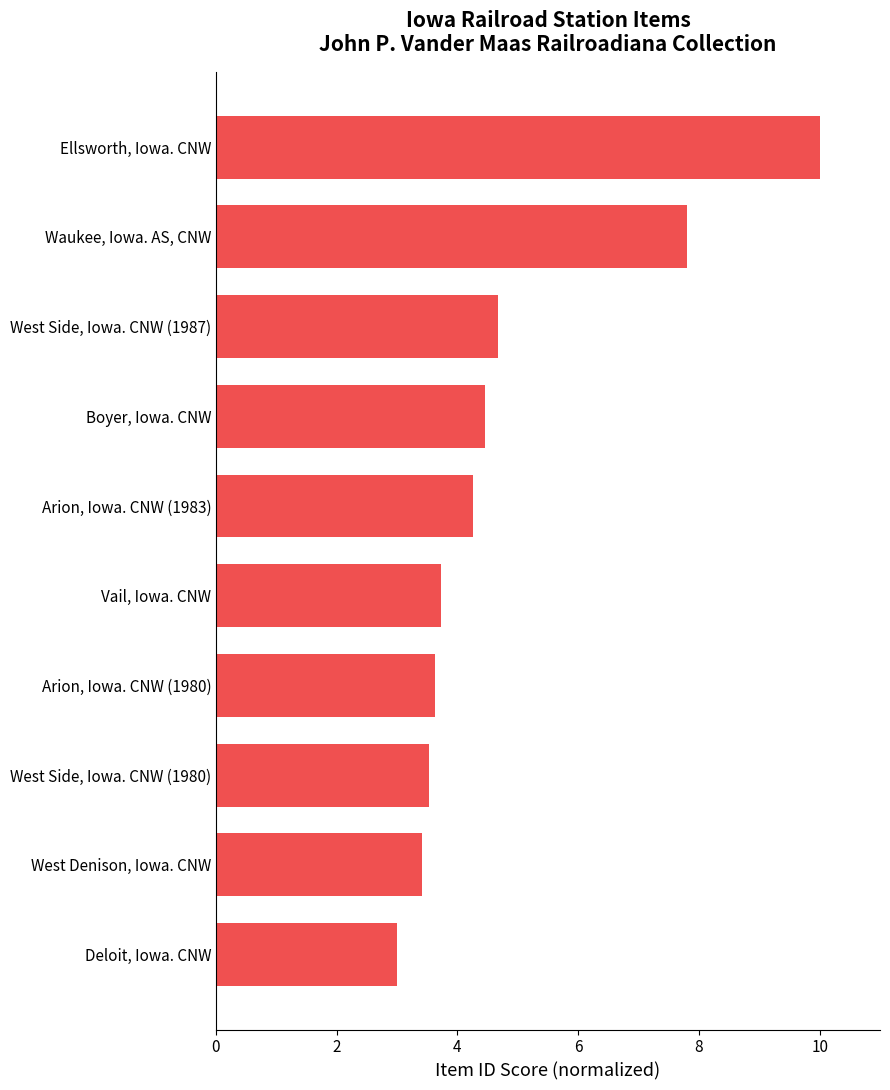

Rank the categories by value from lowest to highest.

Deloit, Iowa. CNW, West Denison, Iowa. CNW, West Side, Iowa. CNW (1980), Arion, Iowa. CNW (1980), Vail, Iowa. CNW, Arion, Iowa. CNW (1983), Boyer, Iowa. CNW, West Side, Iowa. CNW (1987), Waukee, Iowa. AS, CNW, Ellsworth, Iowa. CNW